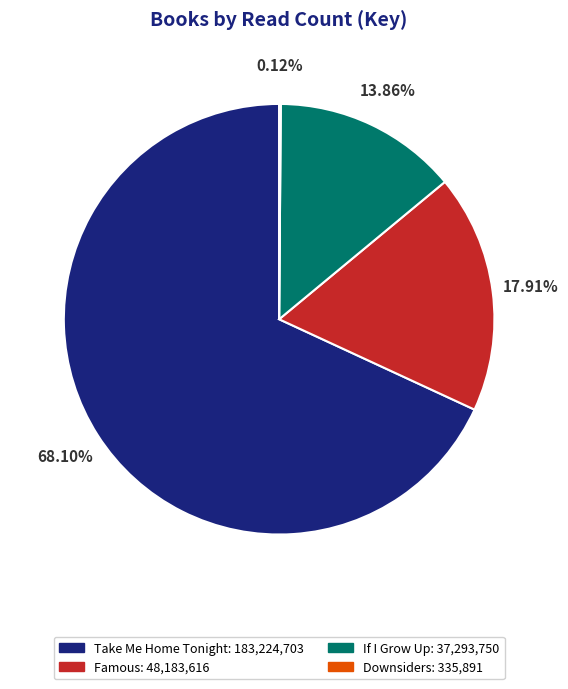

To the nearest percent, what percentage of the pie is Take Me Home Tonight?

68%